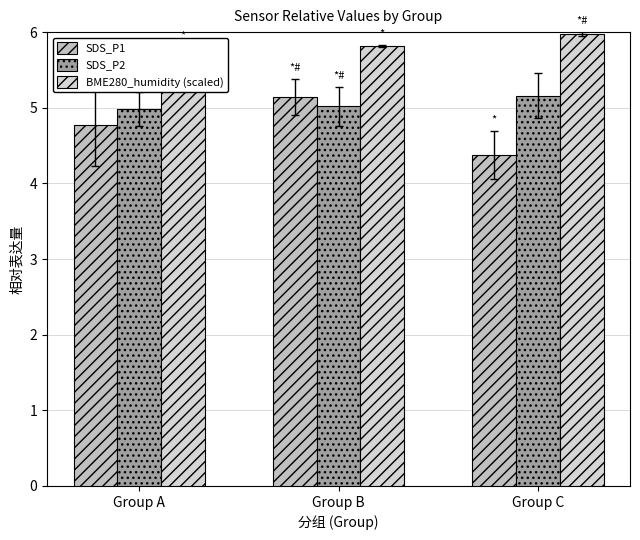

What is the minimum value shown in the chart?

4.4